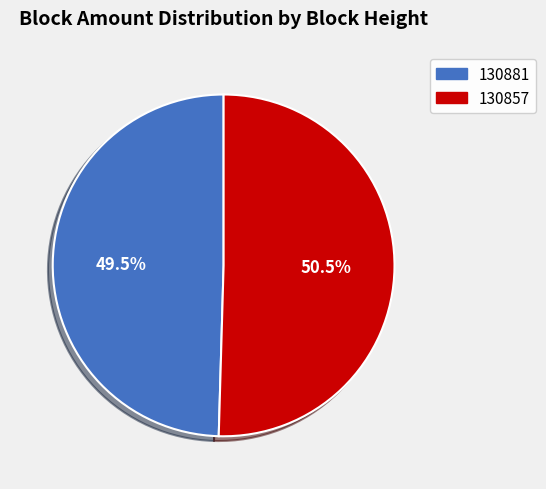

Which slice is the largest?

130857